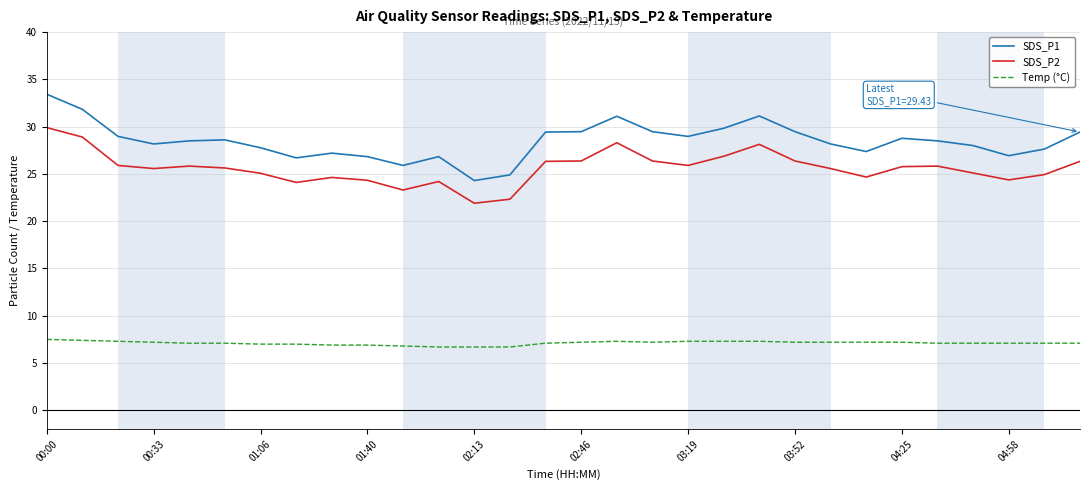

True or false: SDS_P2 and Temp (°C) cross at least once.

False